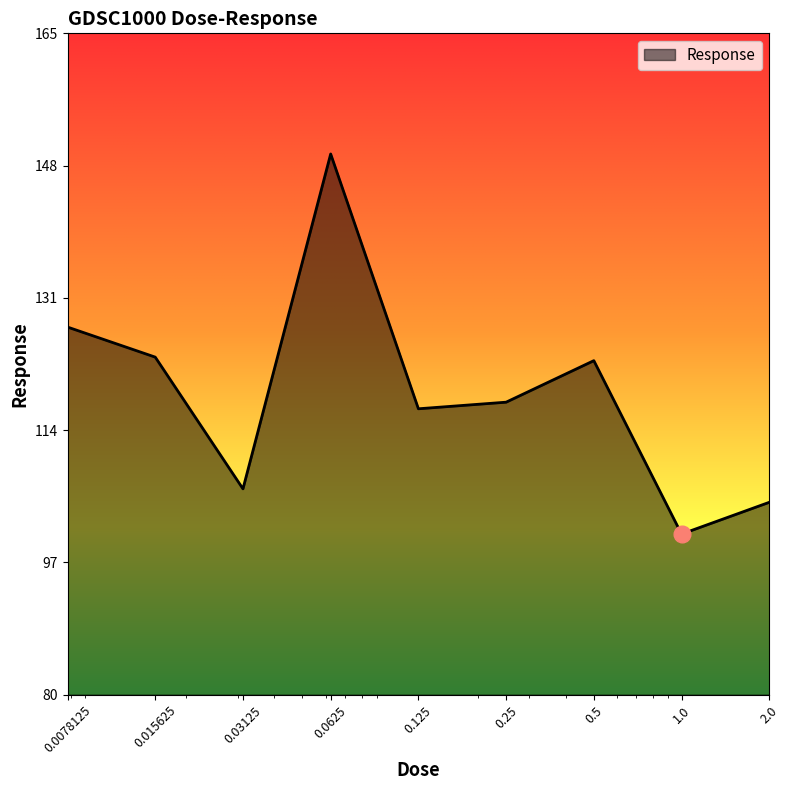

How many lines are shown in the chart?

1